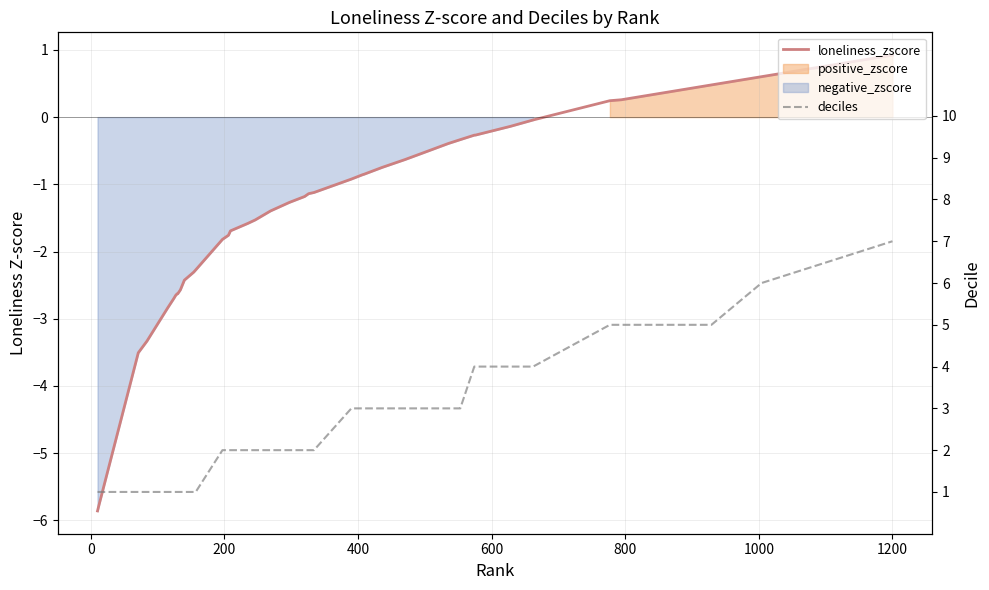

True or false: loneliness_zscore and deciles cross at least once.

False